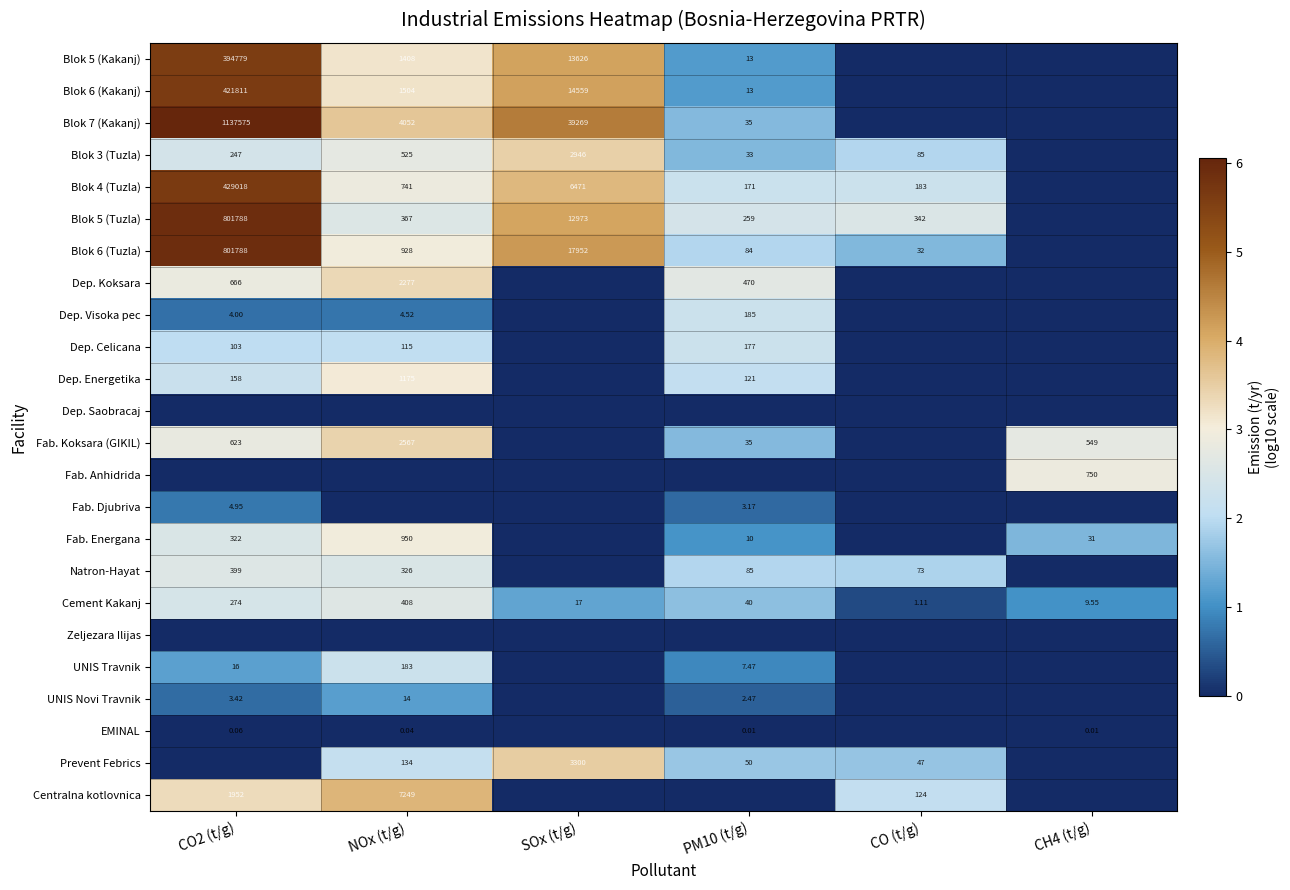

At which category is the sum across all series the highest?

CO2 (t/g)